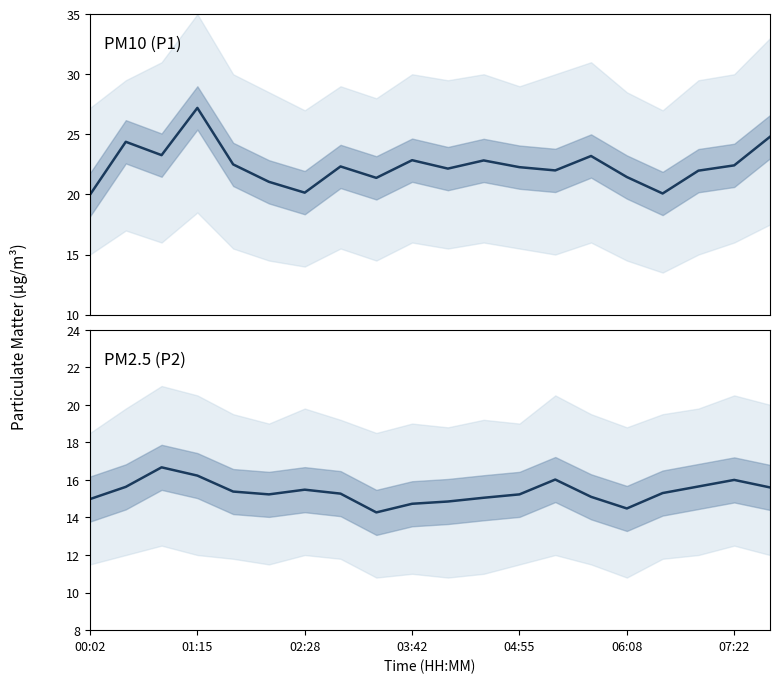

List the series in order of their overall mean, highest first.

P1 (PM10), P2 (PM2.5)